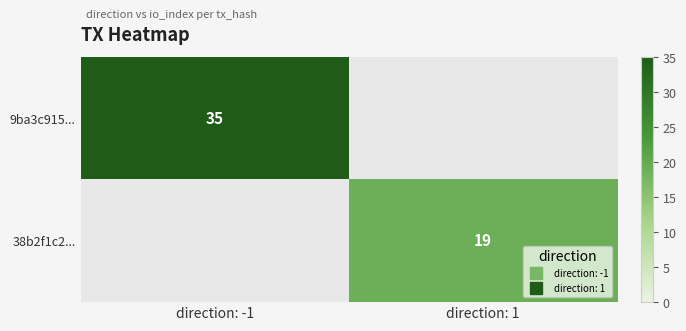

At which label does 9ba3c915... reach its peak?

direction: -1